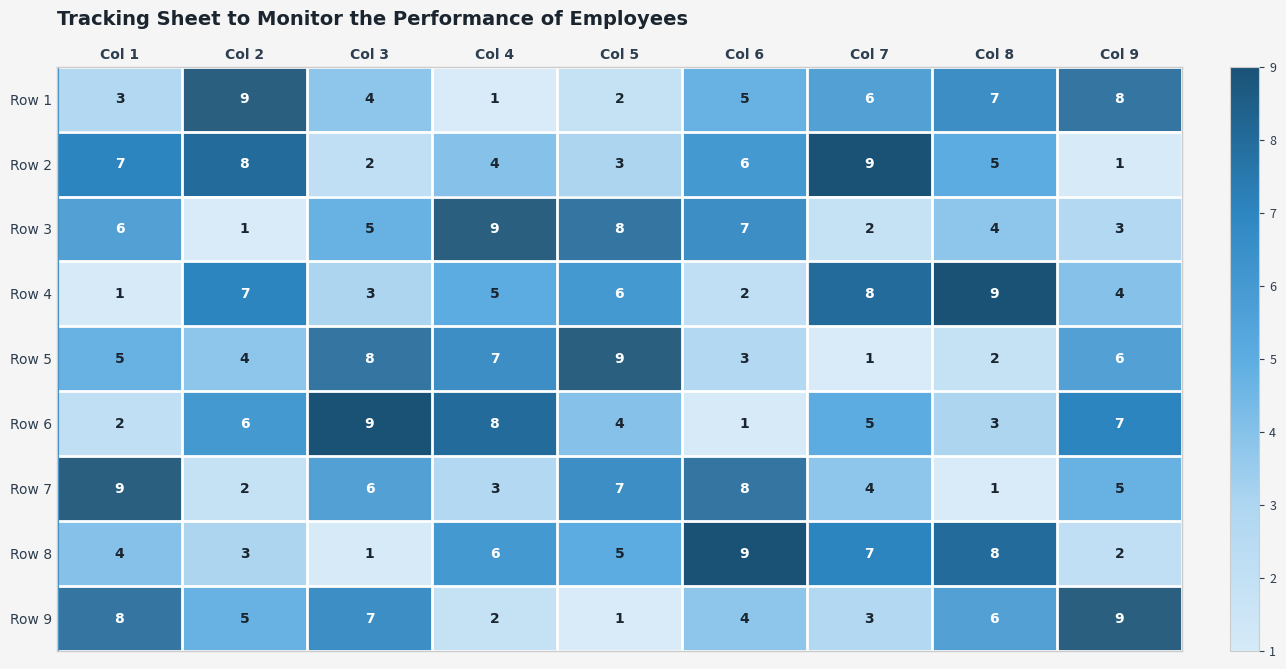

What is the greatest value displayed?

9